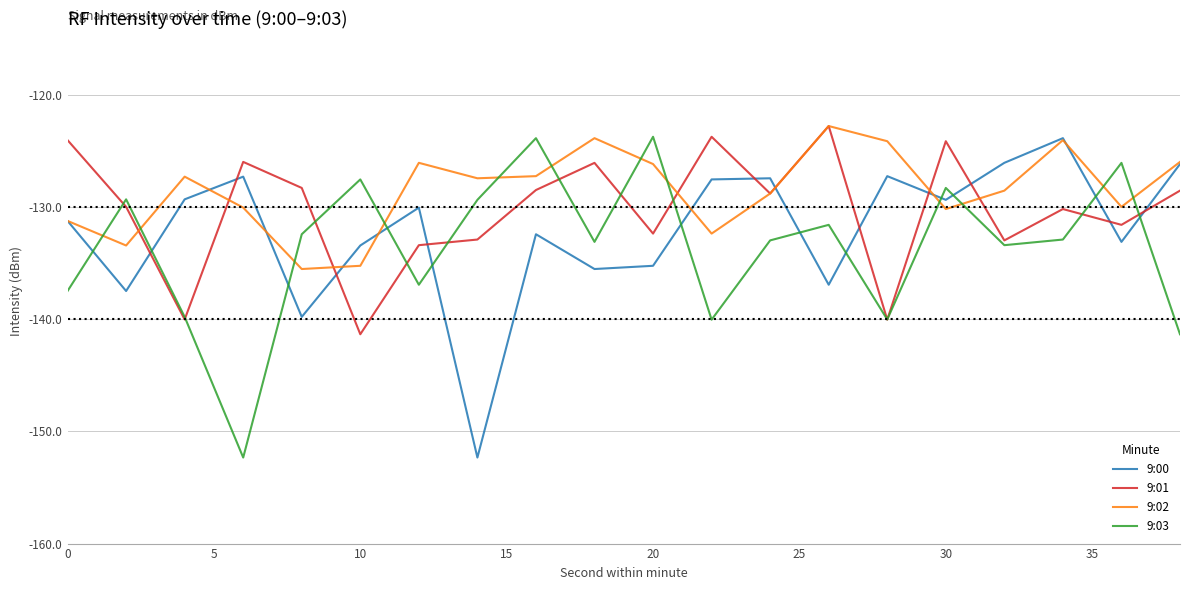

How many times do 9:02 and 9:03 cross each other?

12